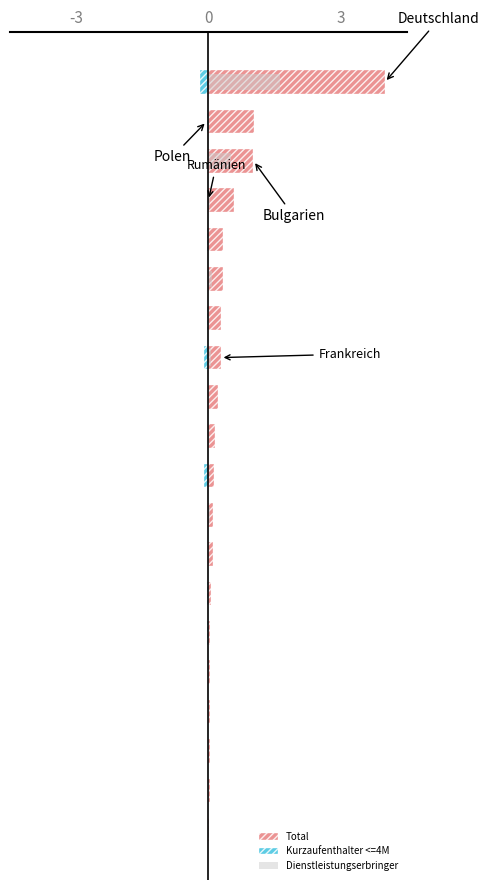

Which series has the largest total across all categories?

Total